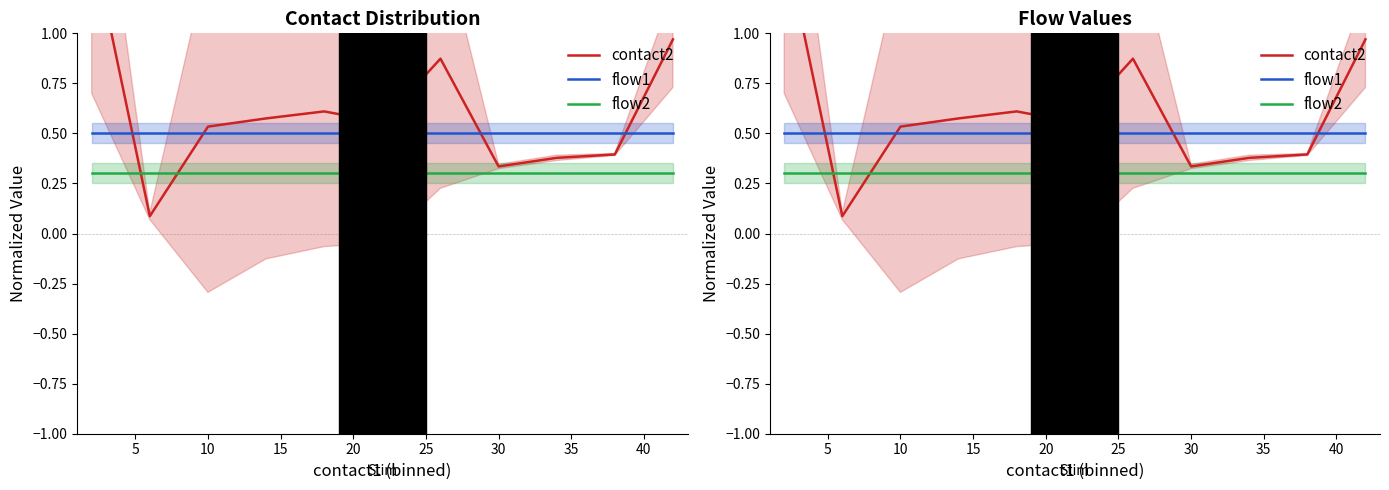

Reading right to left, transcribe all the data shown in this chart.

contact2: 1.0	0.4	0.4	0.3	0.9	0.6	0.6	0.6	0.5	0.1	1.5
flow1: 0.5	0.5	0.5	0.5	0.5	0.5	0.5	0.5	0.5	0.5	0.5
flow2: 0.3	0.3	0.3	0.3	0.3	0.3	0.3	0.3	0.3	0.3	0.3